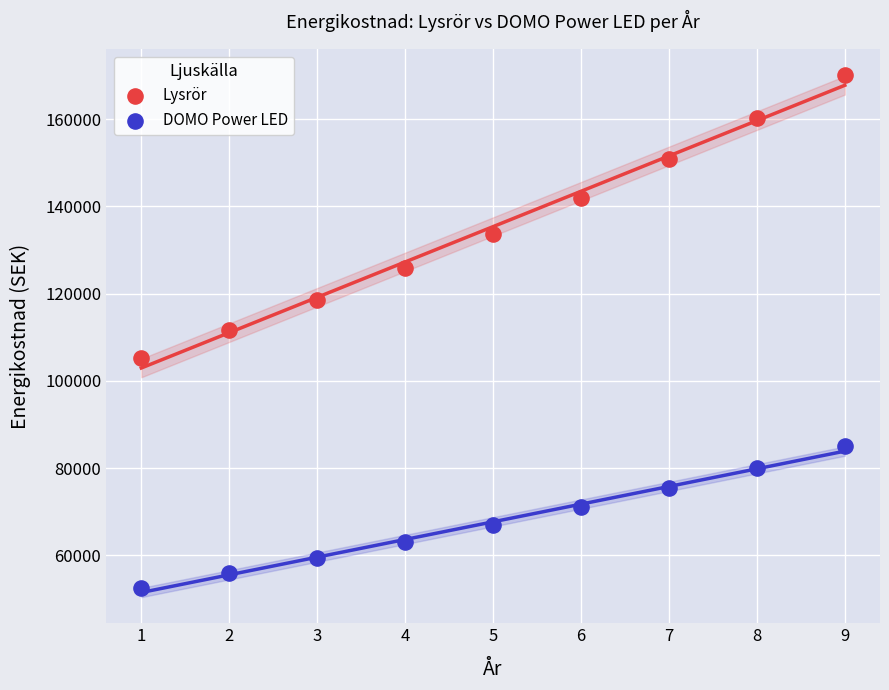

Across all data points, what is the range of X values (max minus min)?

8.0